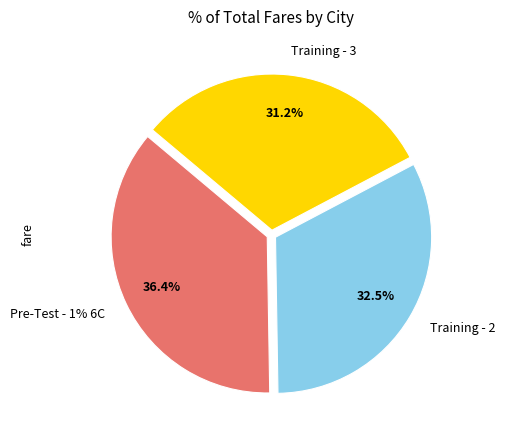

How much of the chart is everything except 13?

100.0%